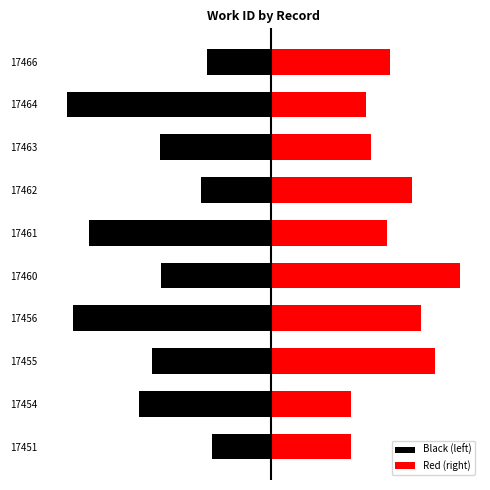

What is the difference between the Red (right) values at 7 and 4?

1080.0